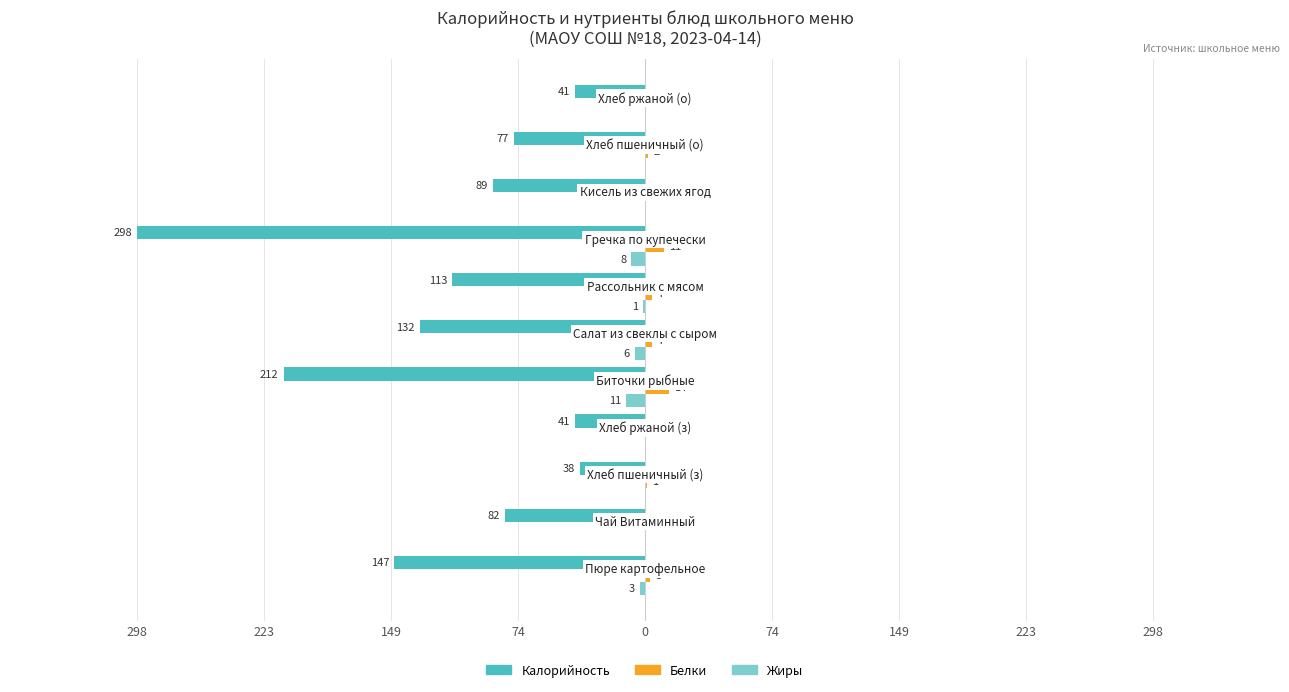

What are all the series names shown in the legend?

Калорийность, Белки, Жиры